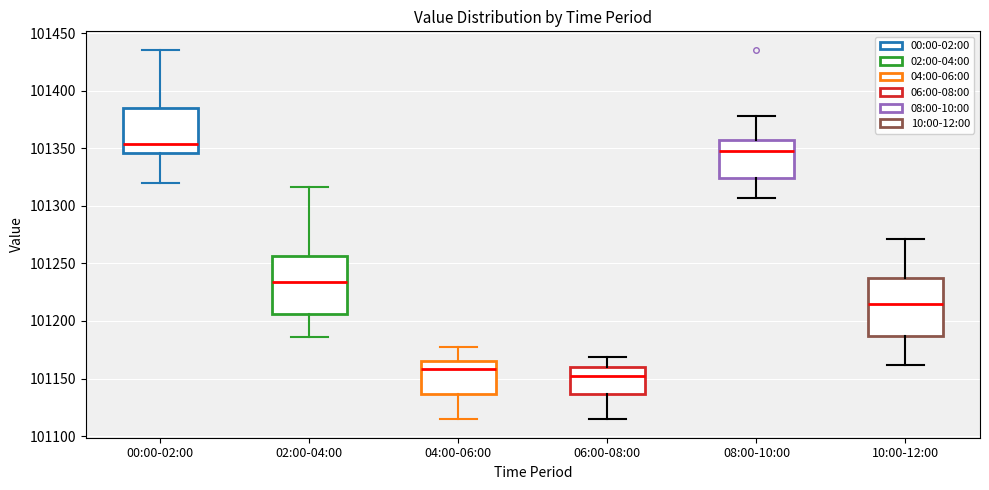

Reading left to right, read every box against the y-axis: the position of its median line, the range the box covers, and the ends of its whiskers. The values are not printed on the chart, so give them approximately, as read against the axis.

00:00-02:00: median 101355, box 101345 to 101385, whiskers 101320 to 101435
02:00-04:00: median 101235, box 101205 to 101255, whiskers 101185 to 101315
04:00-06:00: median 101160, box 101135 to 101165, whiskers 101115 to 101175
06:00-08:00: median 101150, box 101135 to 101160, whiskers 101115 to 101170
08:00-10:00: median 101350, box 101325 to 101355, whiskers 101305 to 101380
10:00-12:00: median 101215, box 101185 to 101240, whiskers 101160 to 101270